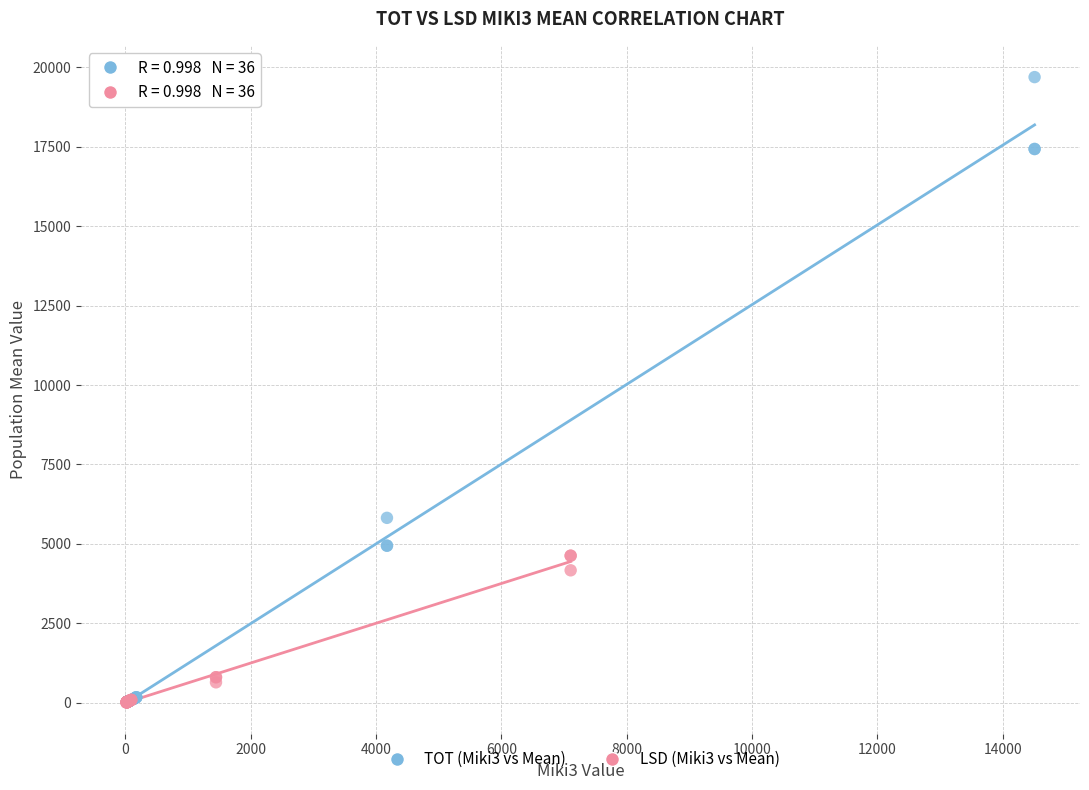

Which series has the largest Y range (max minus min)?

TOT (Miki3 vs Mean)